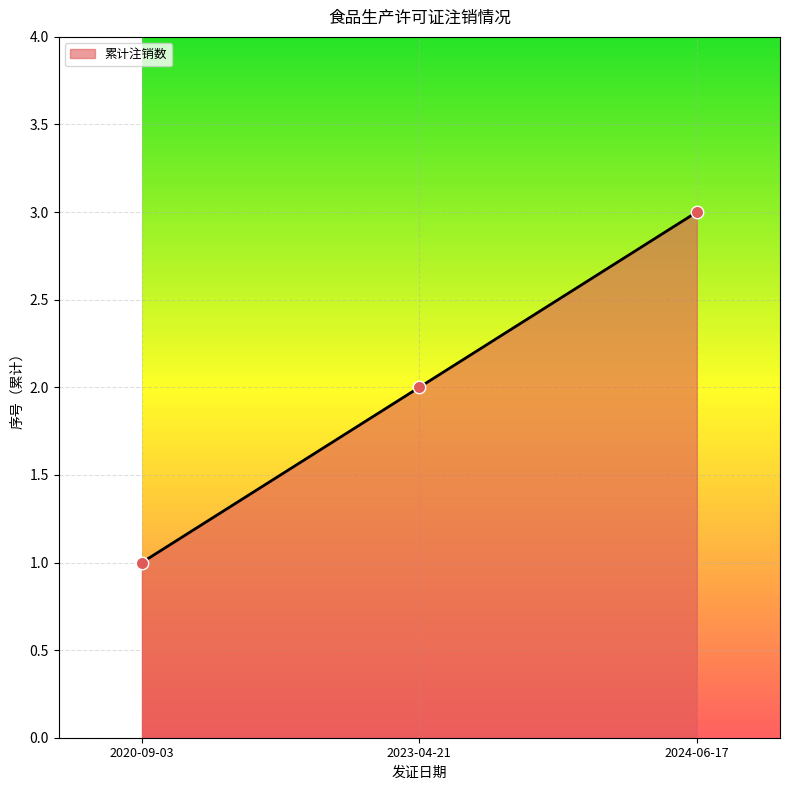

What is the ratio of the value at 2024-06-17 to the value at 2020-09-03?

3.0